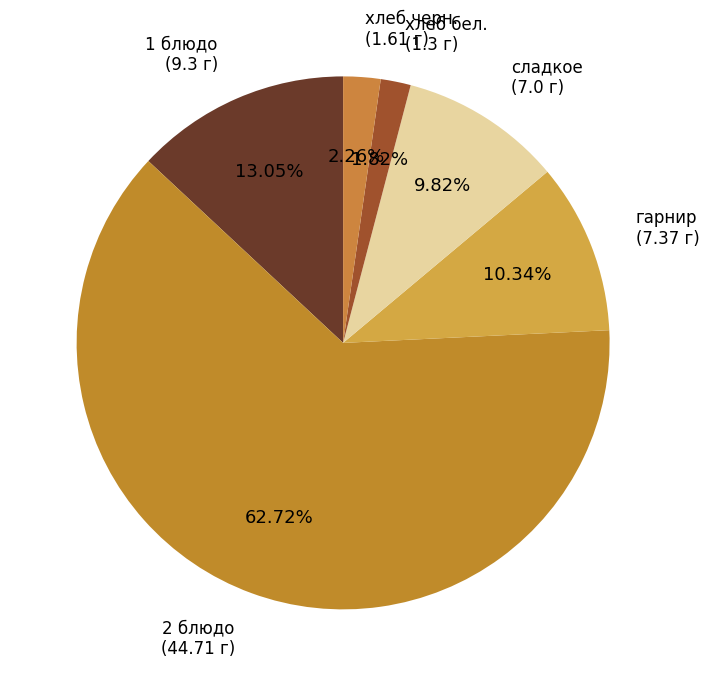

Is there a majority slice in this chart?

Yes